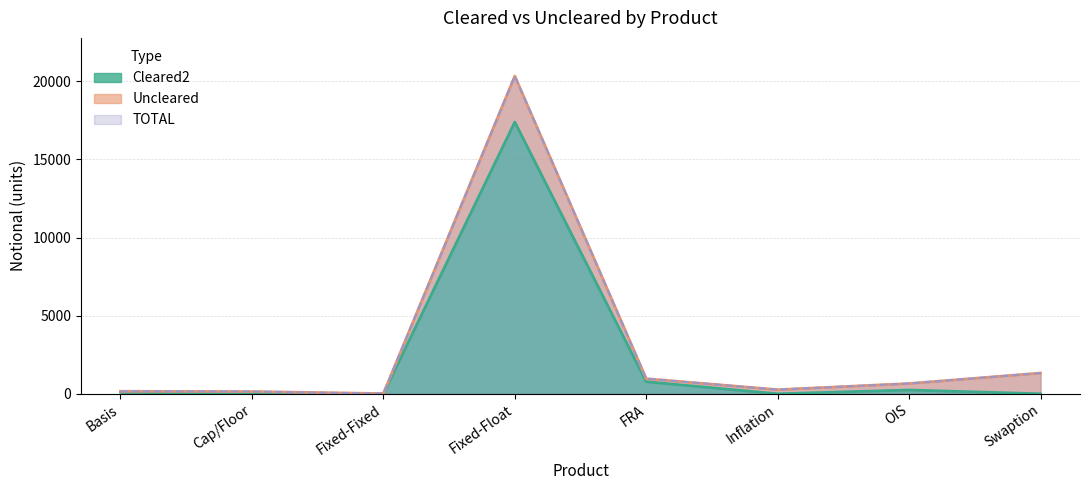

At which label does Cleared2 reach its peak?

Fixed-Float